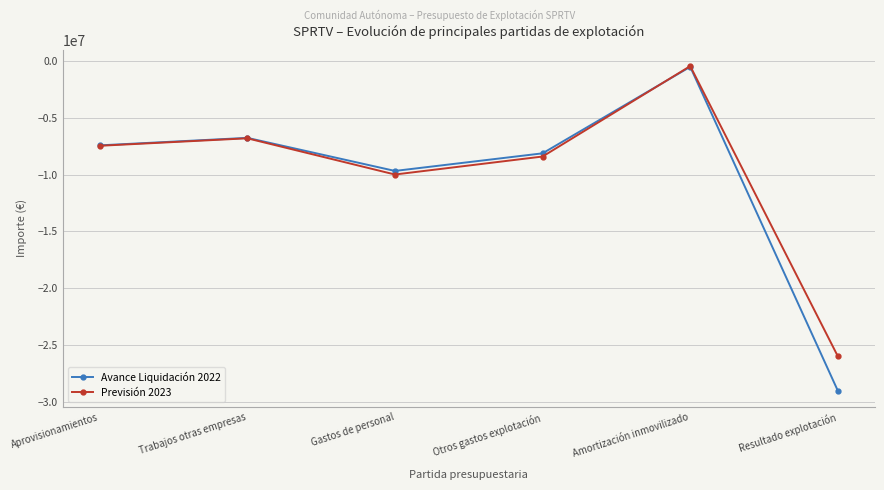

What is the value of the Previsión 2023 point at the 5th from the left?

-453531